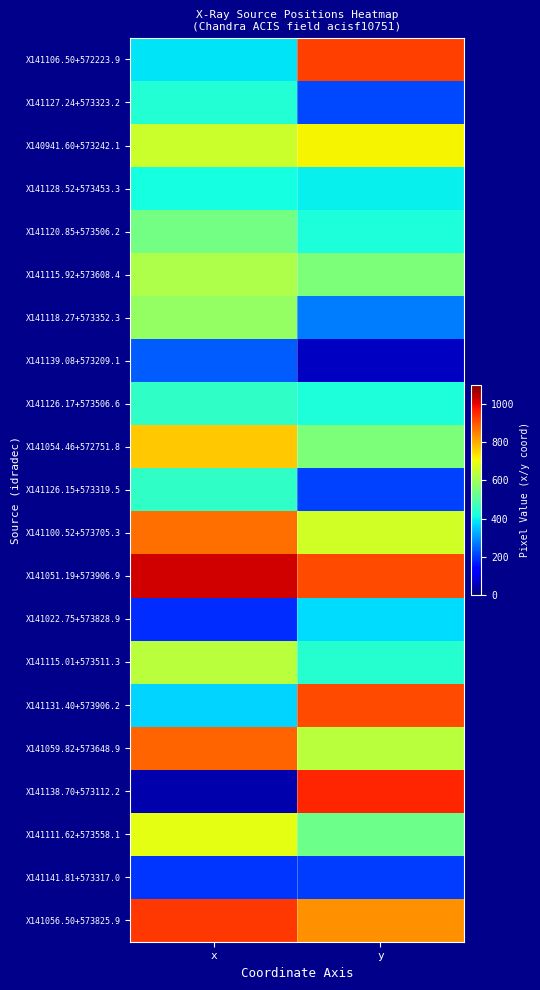

What is the difference between the highest and lowest values at y?

892.9